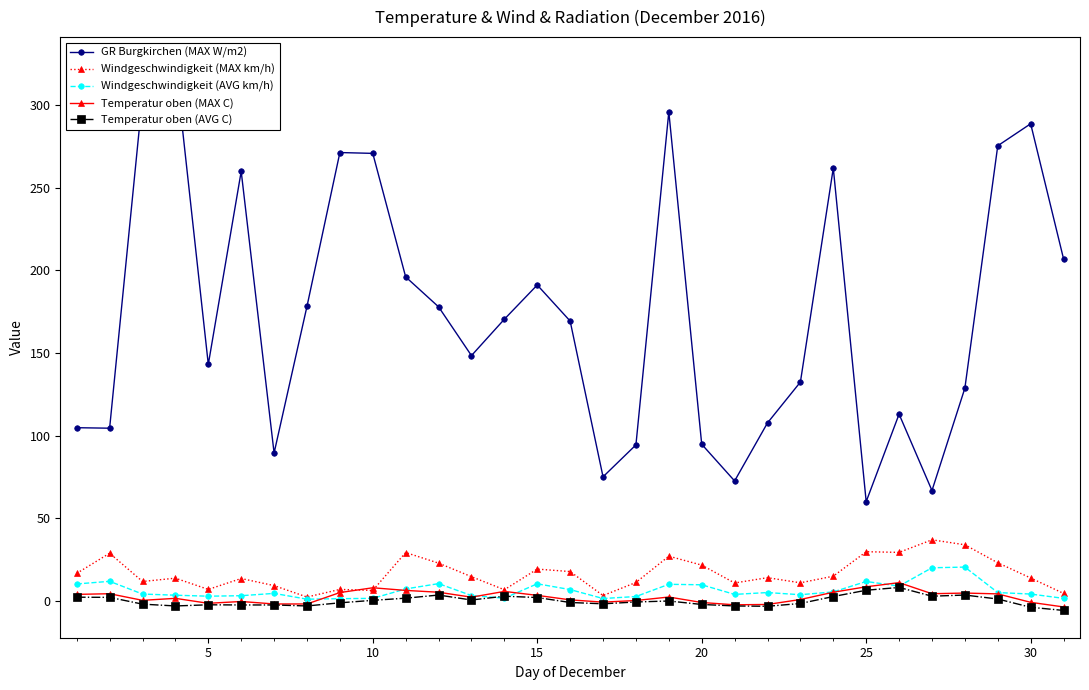

How many interior local peaks does the Temperatur oben (AVG C) series have?

6